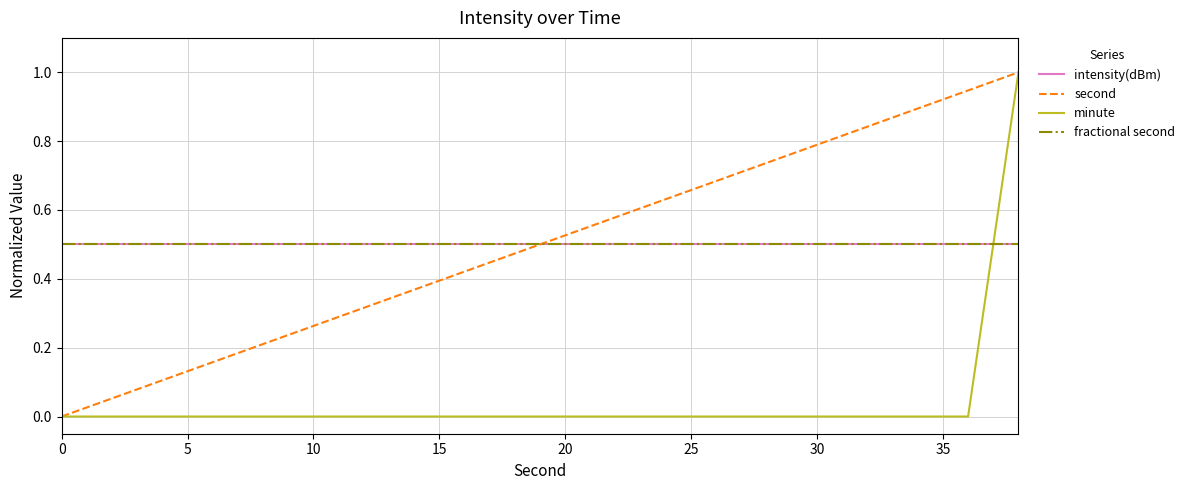

At how many categories does at least one series exceed 0?

20